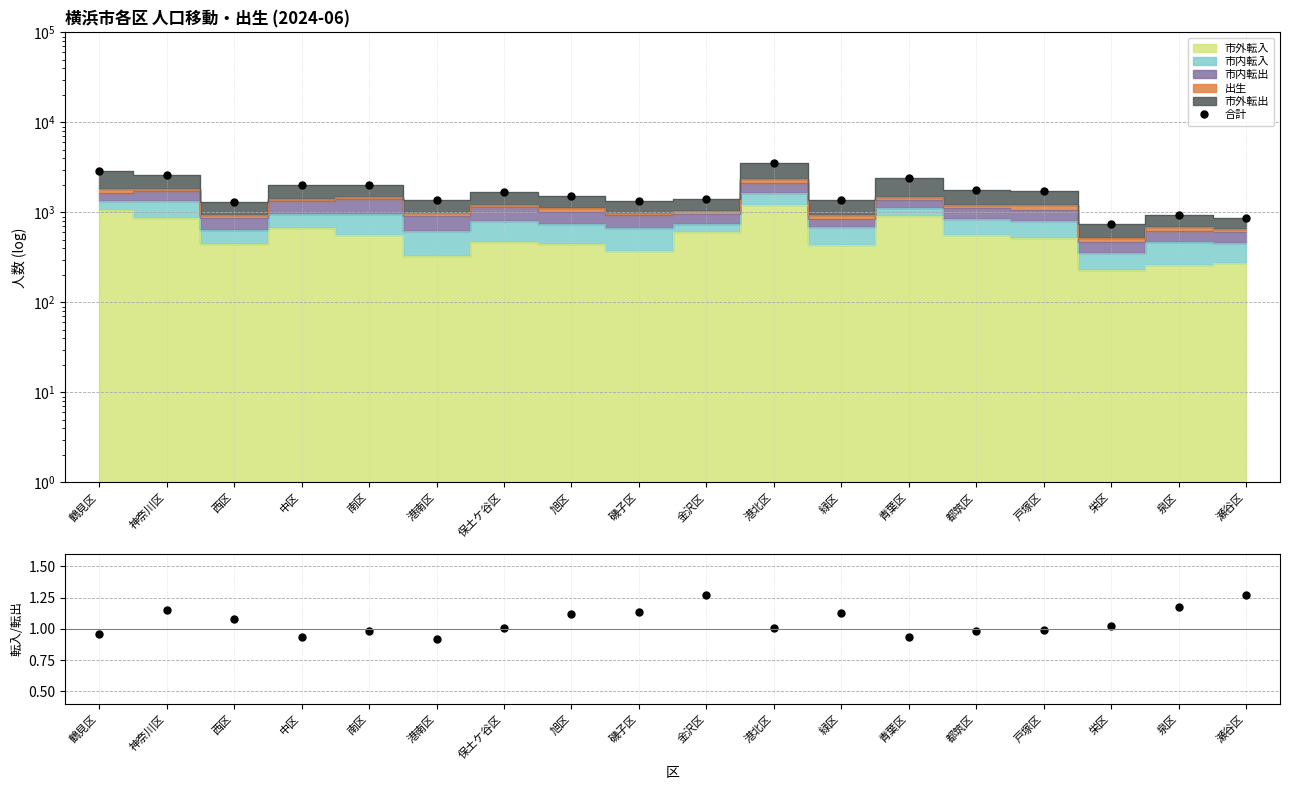

Reading left to right, what are all the values shown in this chart?

合計: 2893.0	2629.0	1298.0	2032.0	2007.0	1370.0	1673.0	1523.0	1330.0	1401.0	3519.0	1374.0	2445.0	1784.0	1747.0	742.0	934.0	874.0
転入/転出: 1.0	1.1	1.1	0.9	1.0	0.9	1.0	1.1	1.1	1.3	1.0	1.1	0.9	1.0	1.0	1.0	1.2	1.3